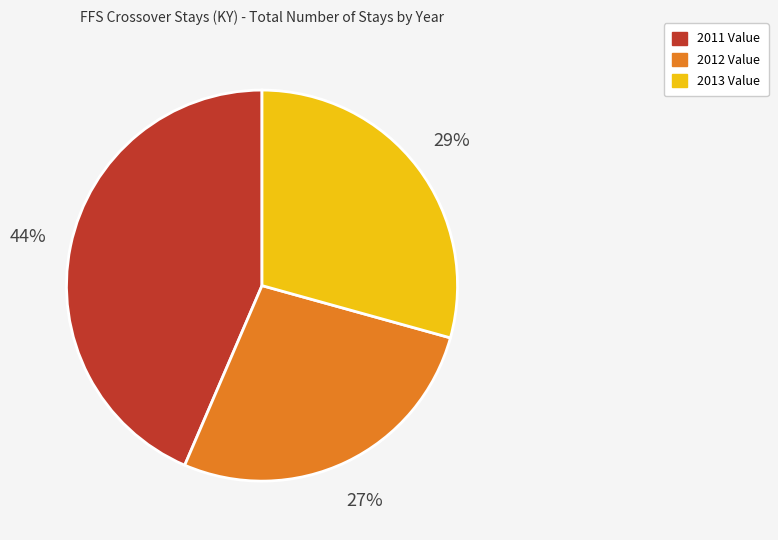

To the nearest percent, what is the average slice percentage?

33%